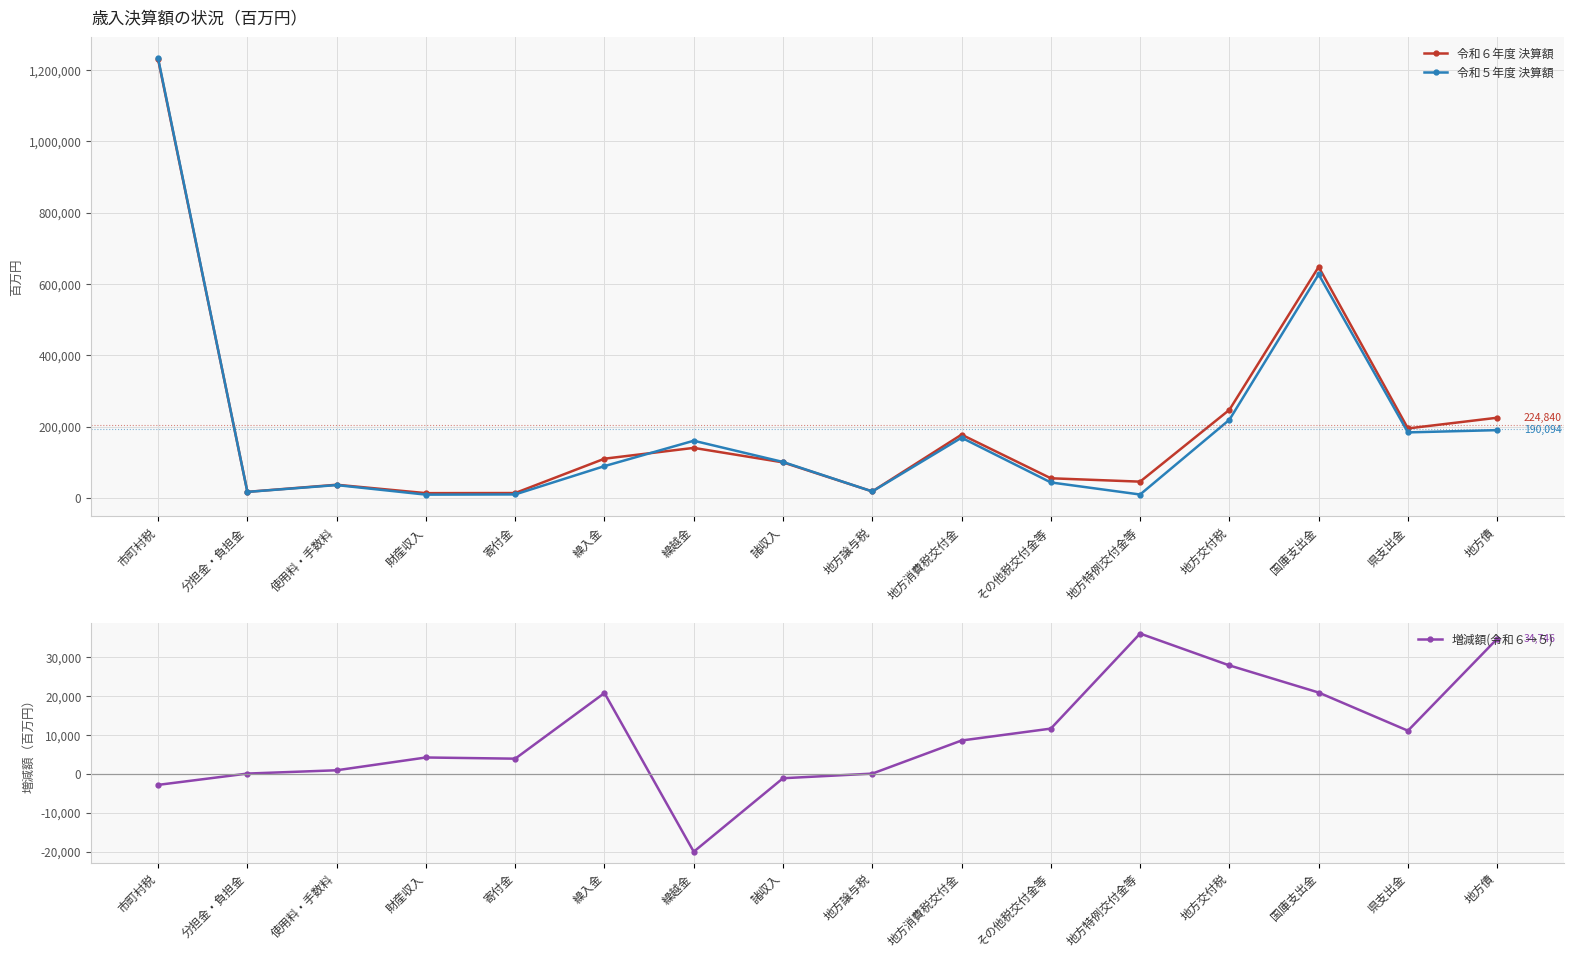

Reading left to right, extract all data points from this chart.

令和６年度 決算額: 市町村税=1229459	分担金・負担金=17041	使用料・手数料=36999	財産収入=13468	寄付金=13768	繰入金=110010	繰越金=140338	諸収入=99713	地方譲与税=18239	地方消費税交付金=177482	その他税交付金等=55118	地方特例交付金等=45677	地方交付税=246971	国庫支出金=647700	県支出金=194853	地方債=224840
令和５年度 決算額: 市町村税=1232294	分担金・負担金=16966	使用料・手数料=36074	財産収入=9255	寄付金=9861	繰入金=89214	繰越金=160360	諸収入=100835	地方譲与税=18176	地方消費税交付金=168901	その他税交付金等=43476	地方特例交付金等=9592	地方交付税=219076	国庫支出金=626780	県支出金=183755	地方債=190094
増減額(令和６→５): 市町村税=-2834	分担金・負担金=76	使用料・手数料=925	財産収入=4214	寄付金=3907	繰入金=20796	繰越金=-20023	諸収入=-1123	地方譲与税=64	地方消費税交付金=8581	その他税交付金等=11642	地方特例交付金等=36085	地方交付税=27895	国庫支出金=20920	県支出金=11099	地方債=34746